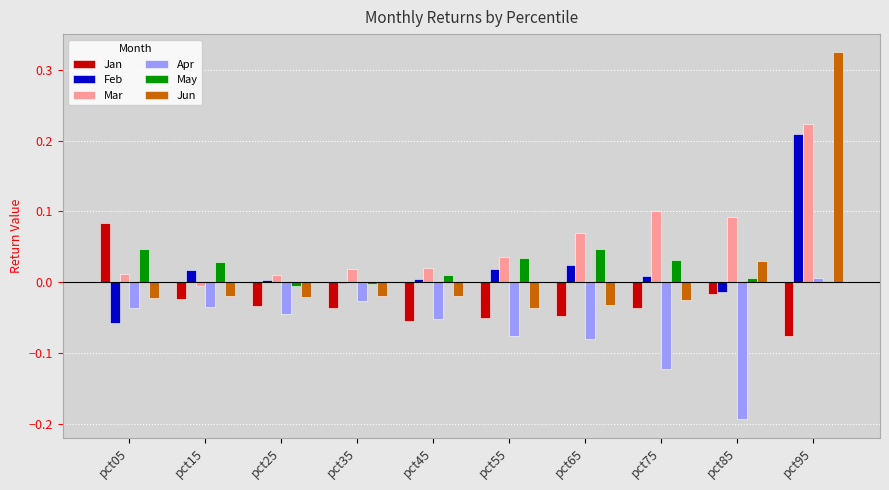

How many data points does each series have?

10